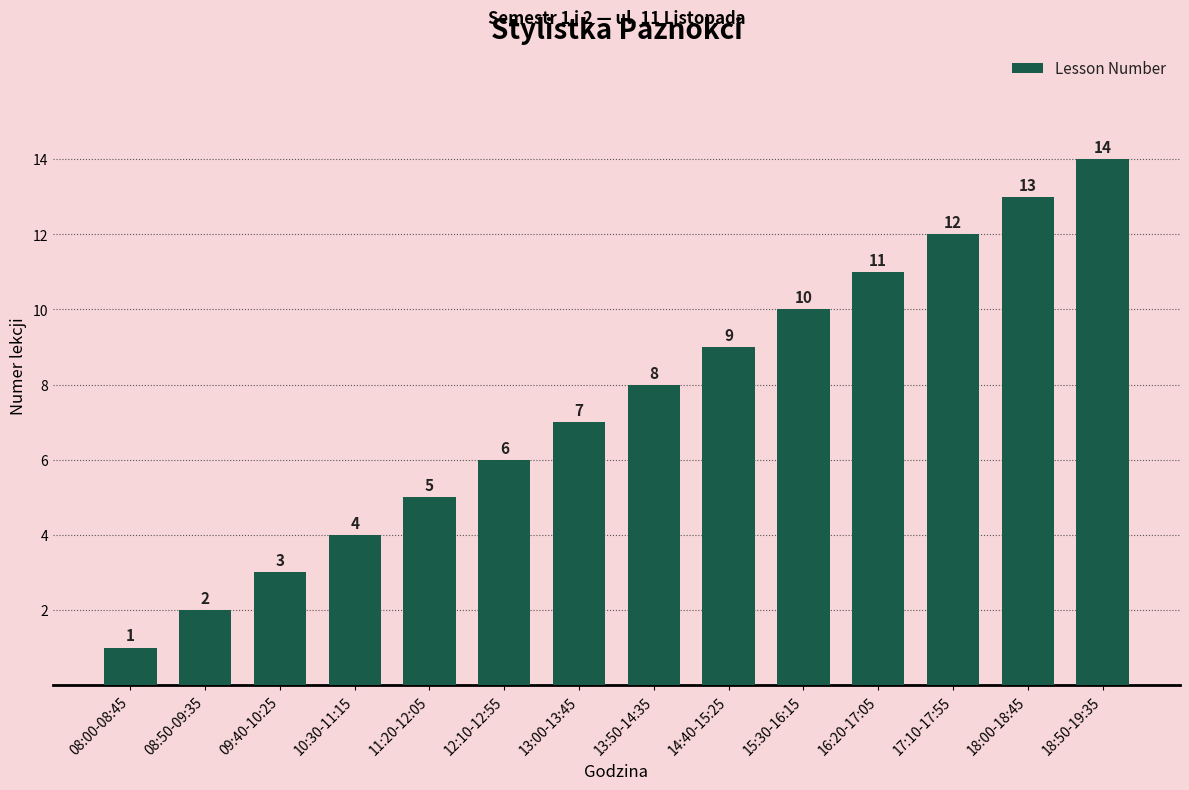

What is the difference between the maximum and minimum values?

13